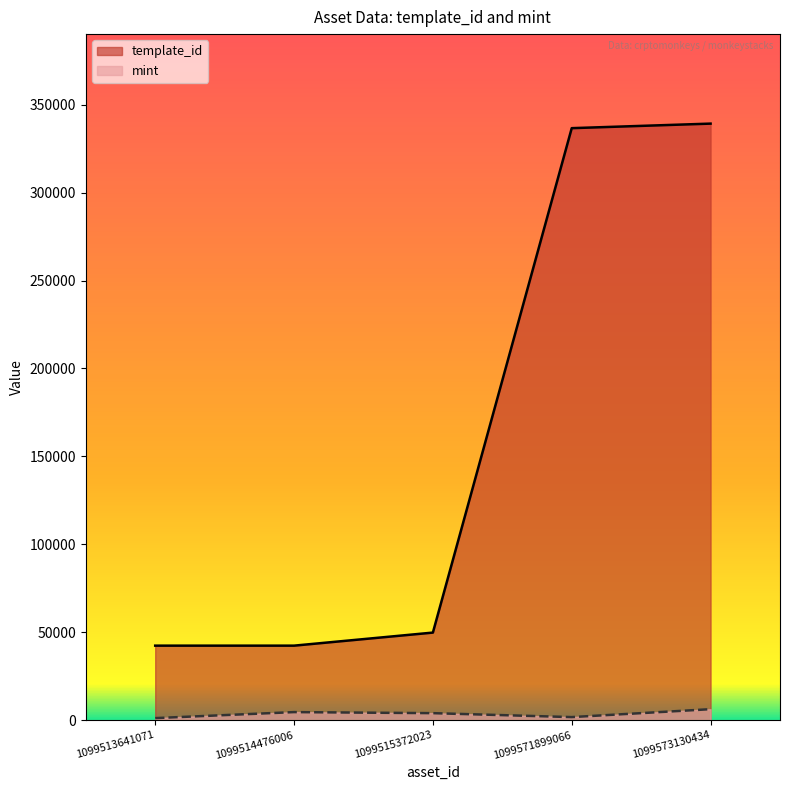

True or false: template_id and mint intersect in this chart.

False